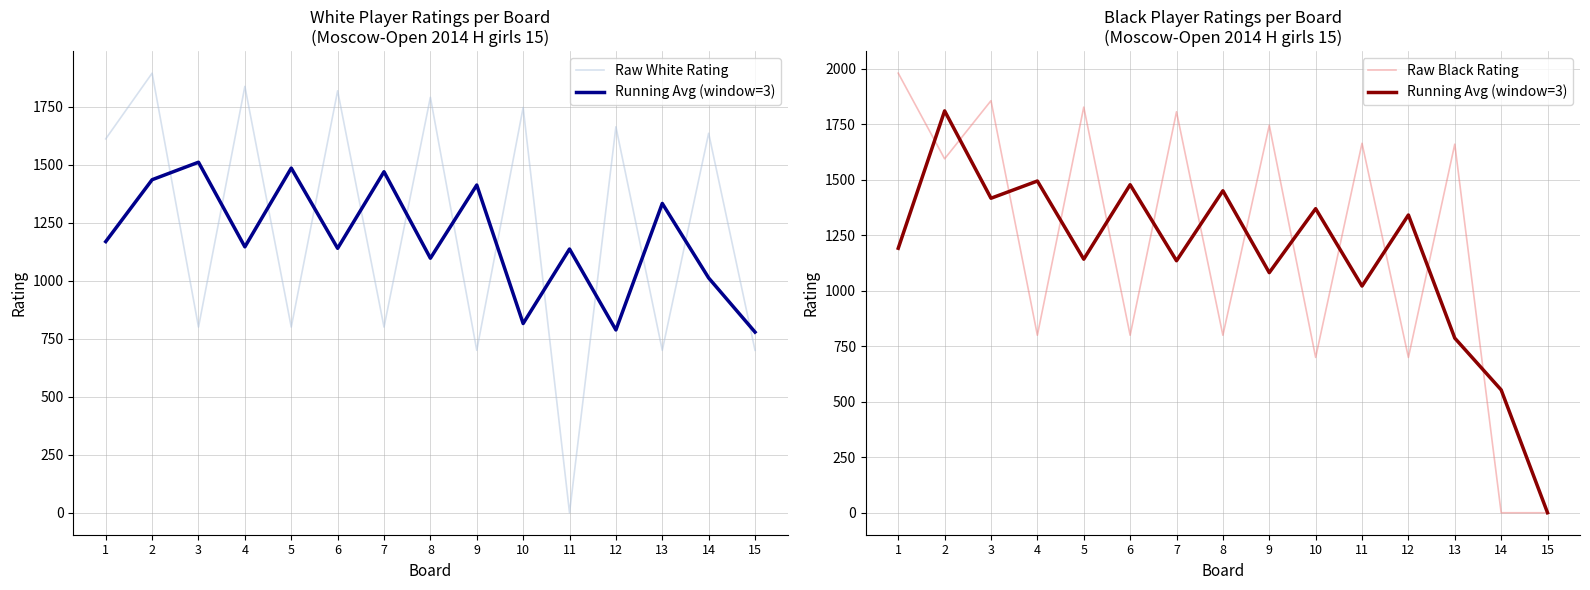

How many intersections are there between Raw White Rating and Running Avg (window=3)?

12